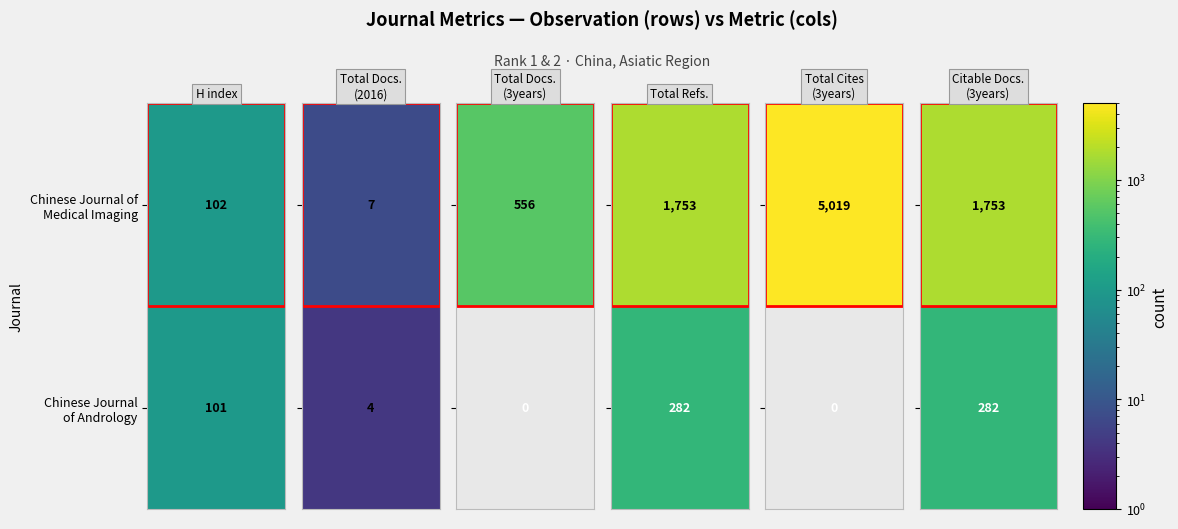

Which has a higher value, Total Refs. or Total Docs. (2016)?

Total Refs.